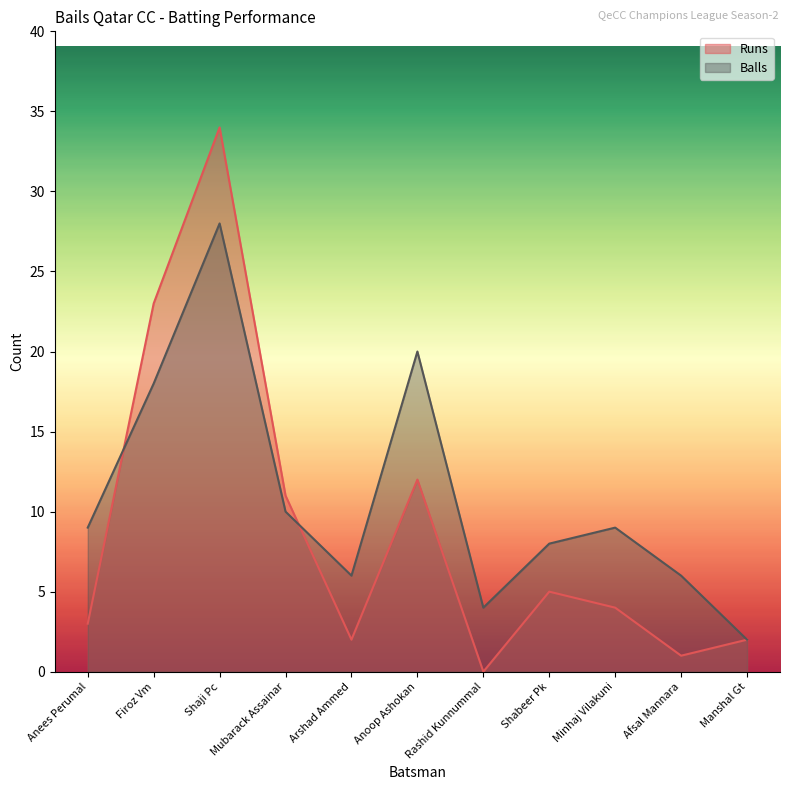

Reading left to right, list all the values displayed in this chart.

Runs: 3	23	34	11	2	12	0	5	4	1	2
Balls: 9	18	28	10	6	20	4	8	9	6	2